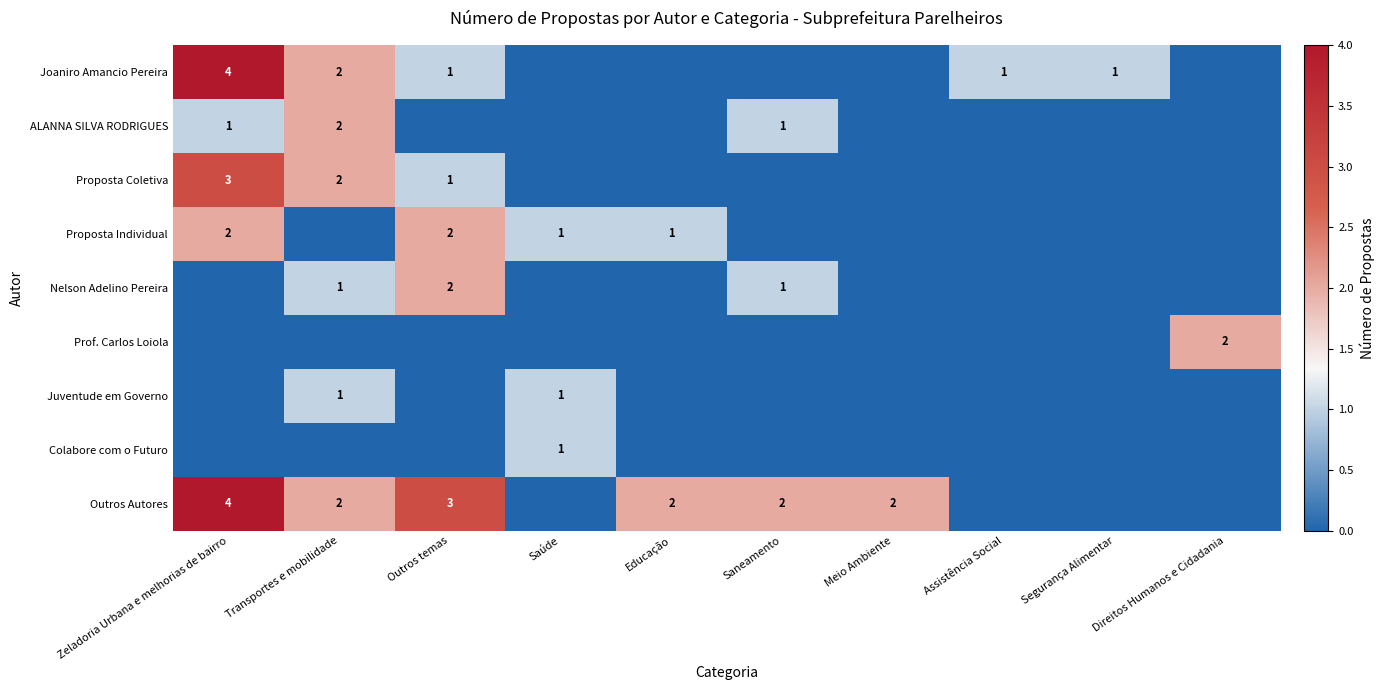

The Nelson Adelino Pereira series shows 1 at Transportes e mobilidade. True or false?

True